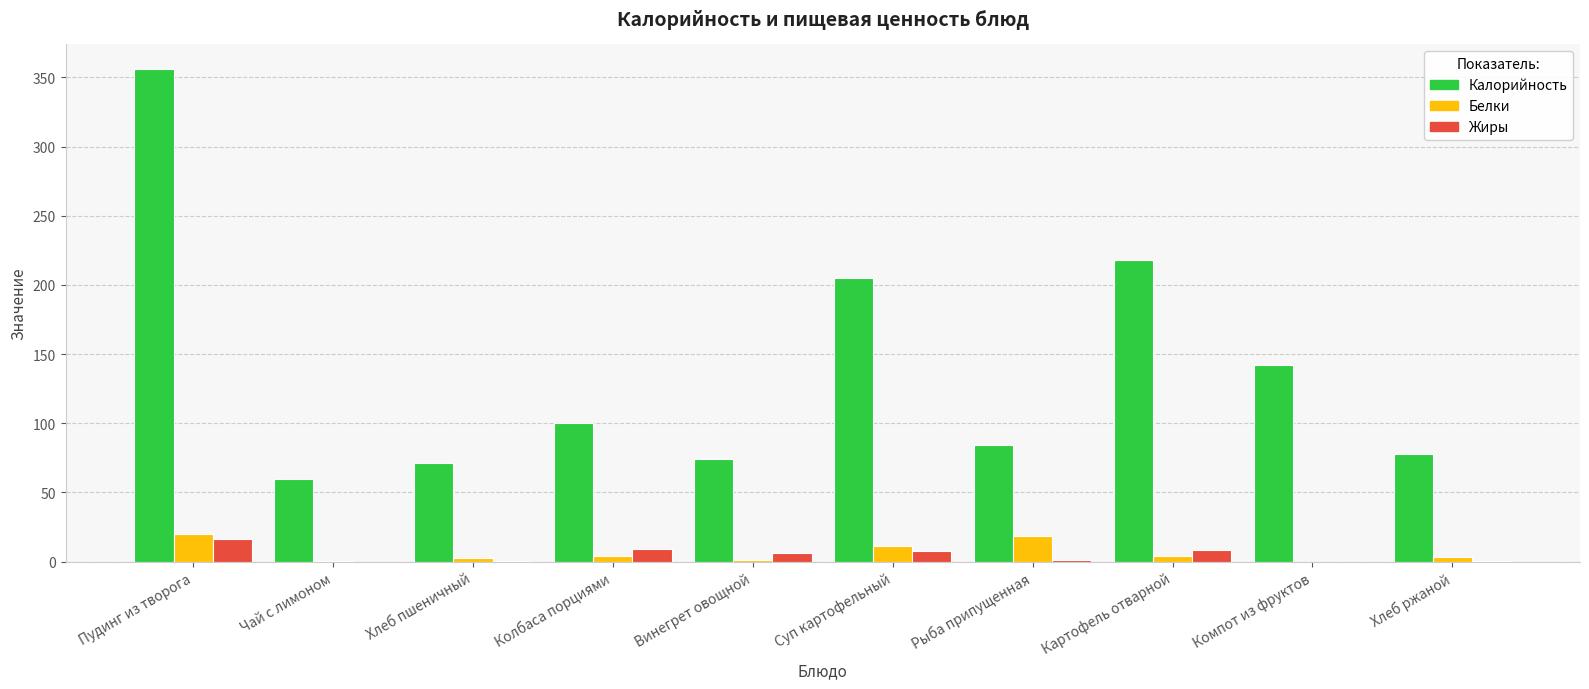

The Калорийность series shows 106.2 at Суп картофельный. True or false?

False